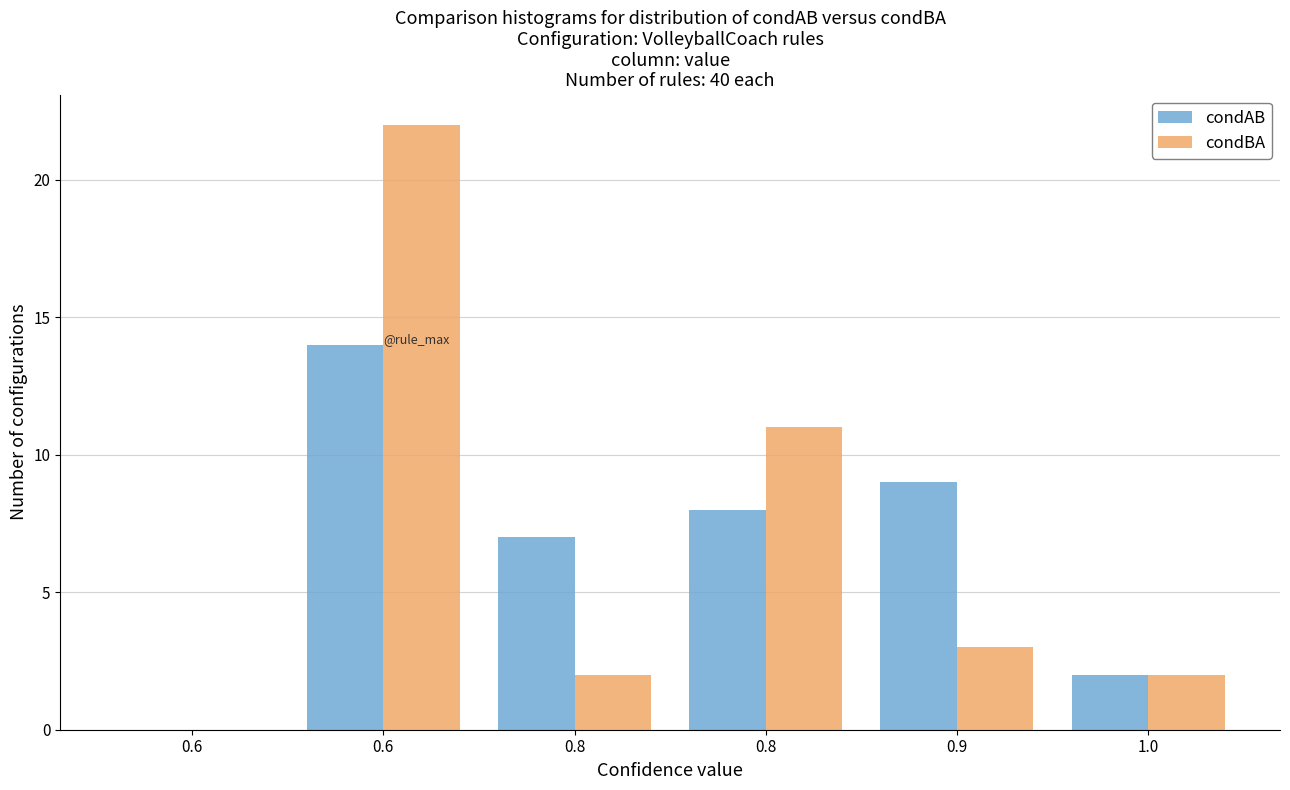

How many positive values does the condBA series have?

5